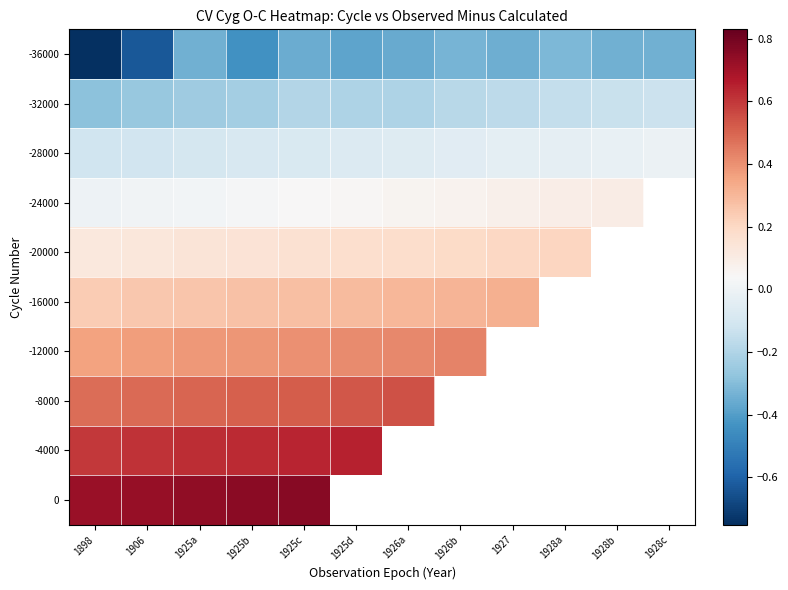

List the series in order of their peak value, lowest first.

-36000, -32000, -28000, -24000, -20000, -16000, -12000, -8000, -4000, 0